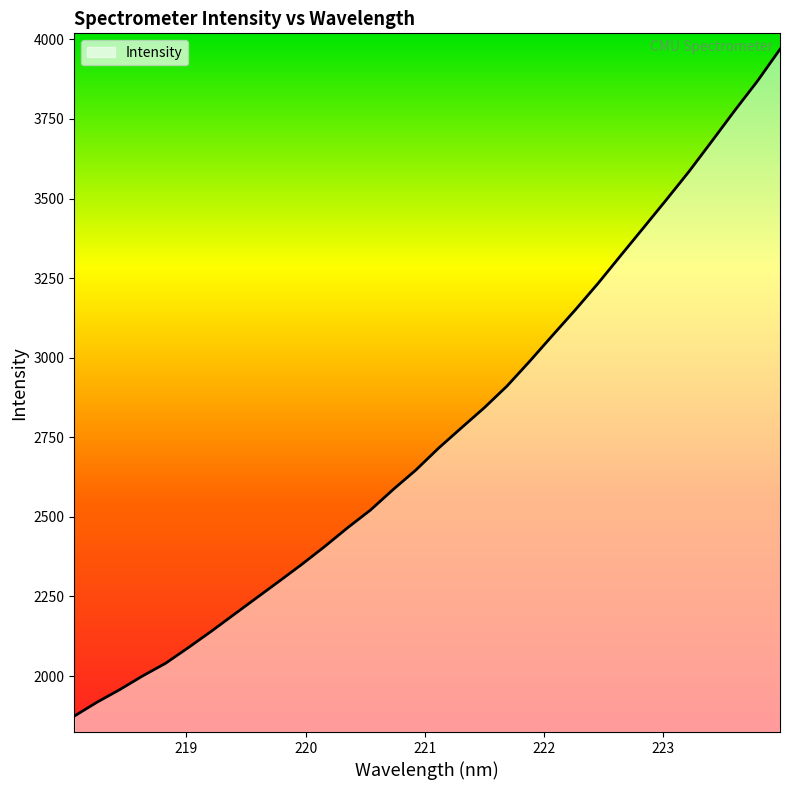

What is the difference between the maximum and minimum values?

2094.8